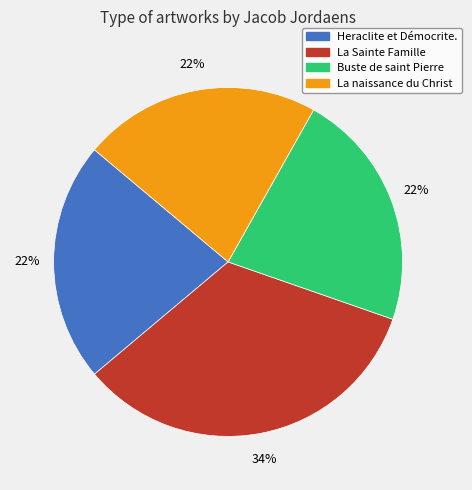

Count the number of slices in the pie.

4